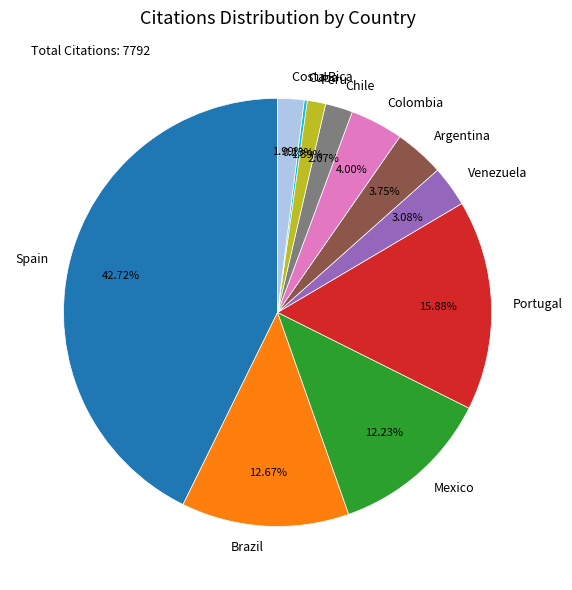

What is the largest slice in the pie chart?

Spain